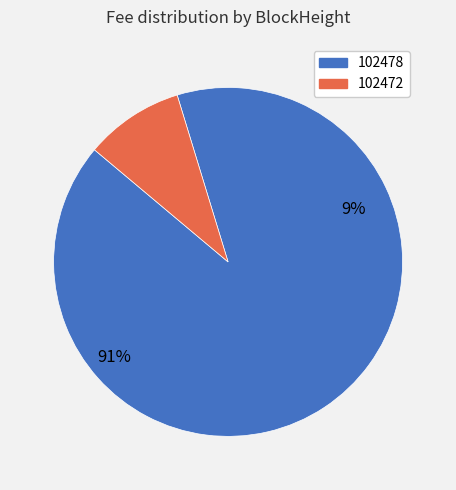

To the nearest percent, what is the combined percentage of 102478 and 102472?

100%